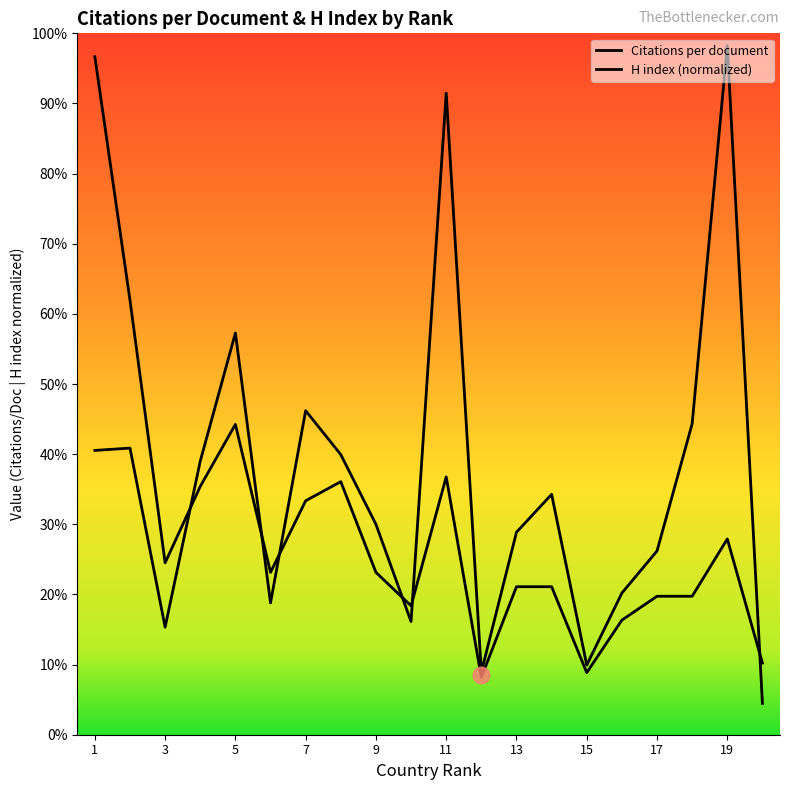

After their last crossing, which series has the higher values: Citations per document or H index?

H index